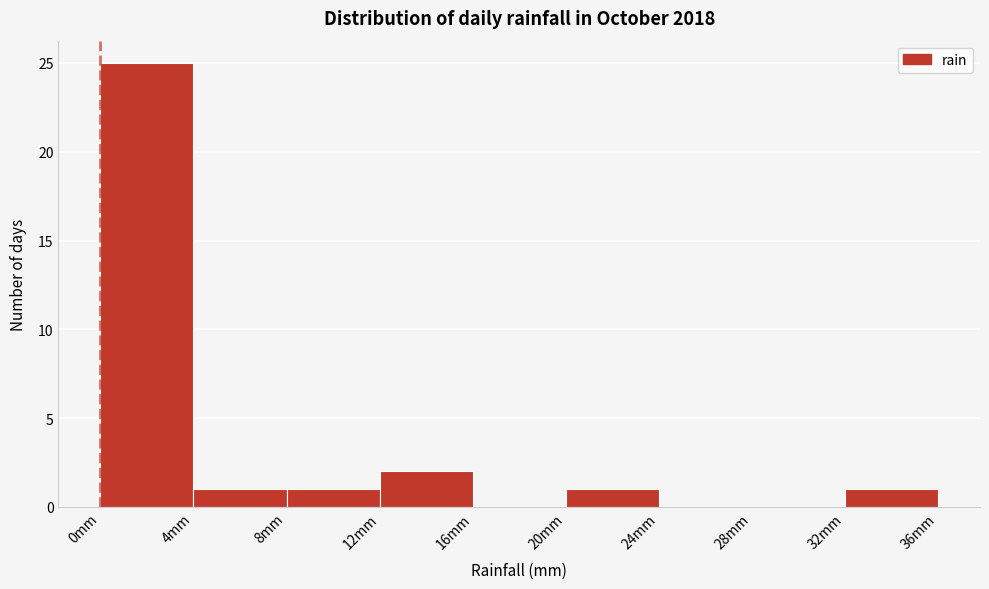

Which range on the x-axis has the tallest bar?

0 to 4